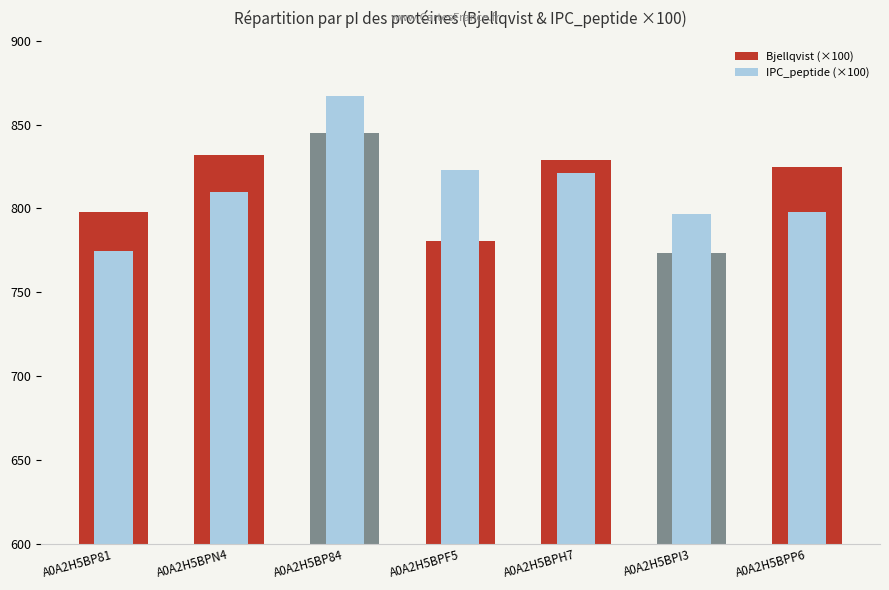

True or false: Bjellqvist (×100) has a value of 780.5 at A0A2H5BPF5.

True